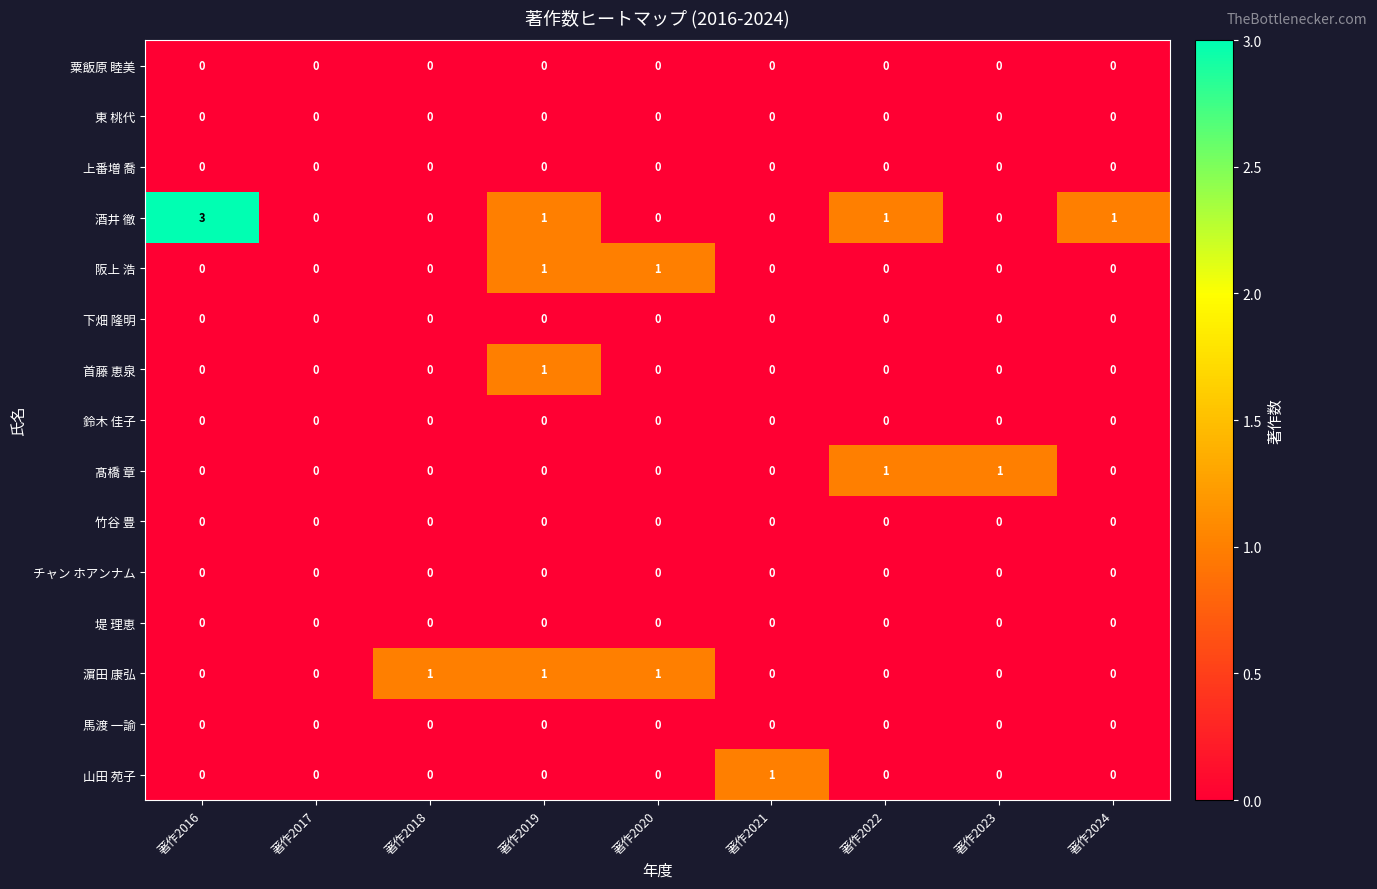

Which series has the largest total across all categories?

酒井 徹